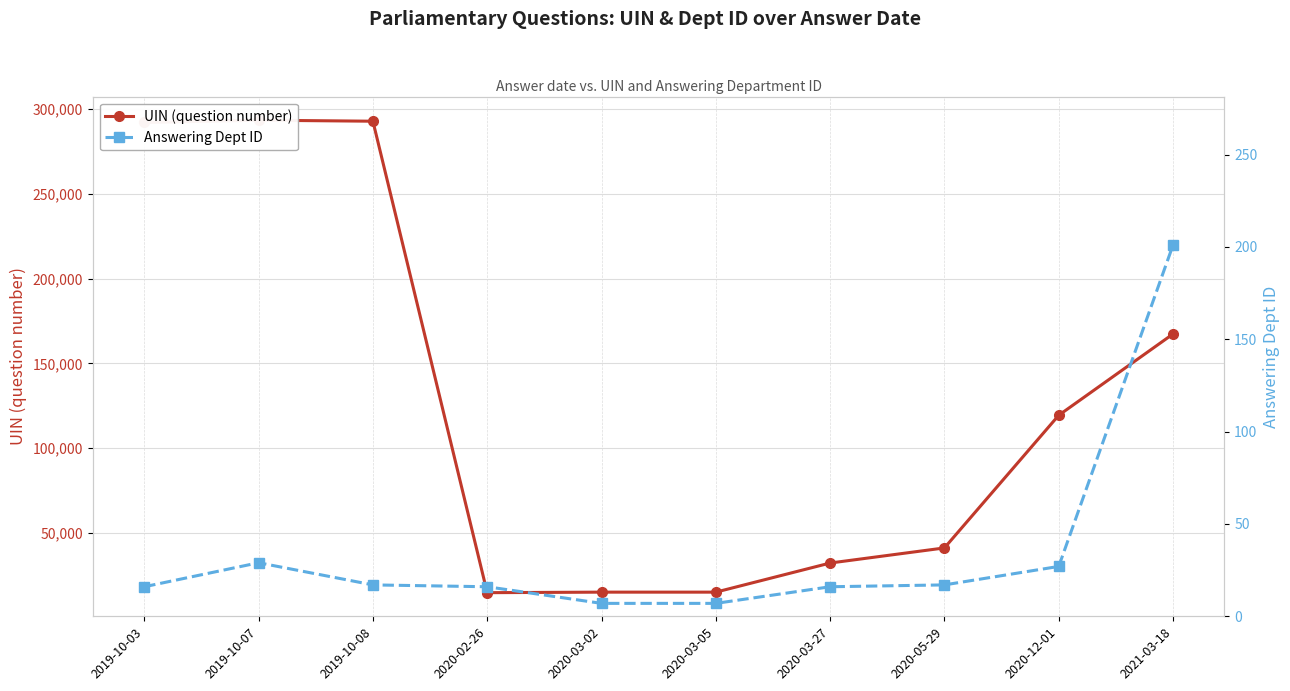

What is the difference between the maximum and minimum values in the Answering Dept ID series?

194